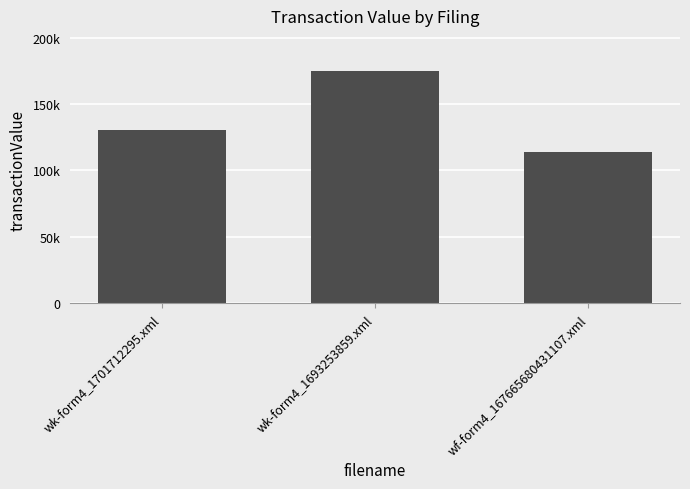

What is the label of the 2nd bar from the right?

wk-form4_1693253859.xml